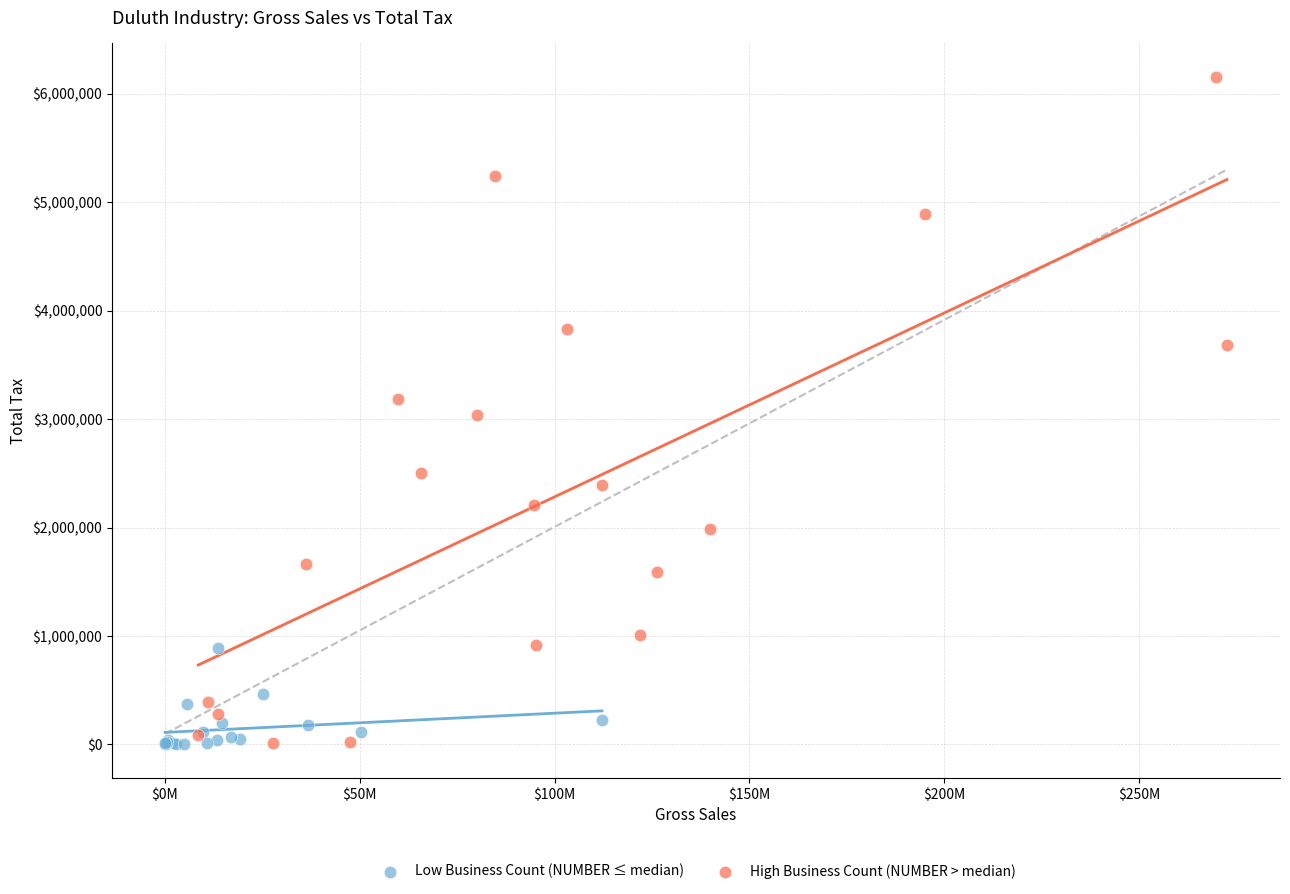

Which series has the widest spread of Y values?

High Business Count (NUMBER > median)